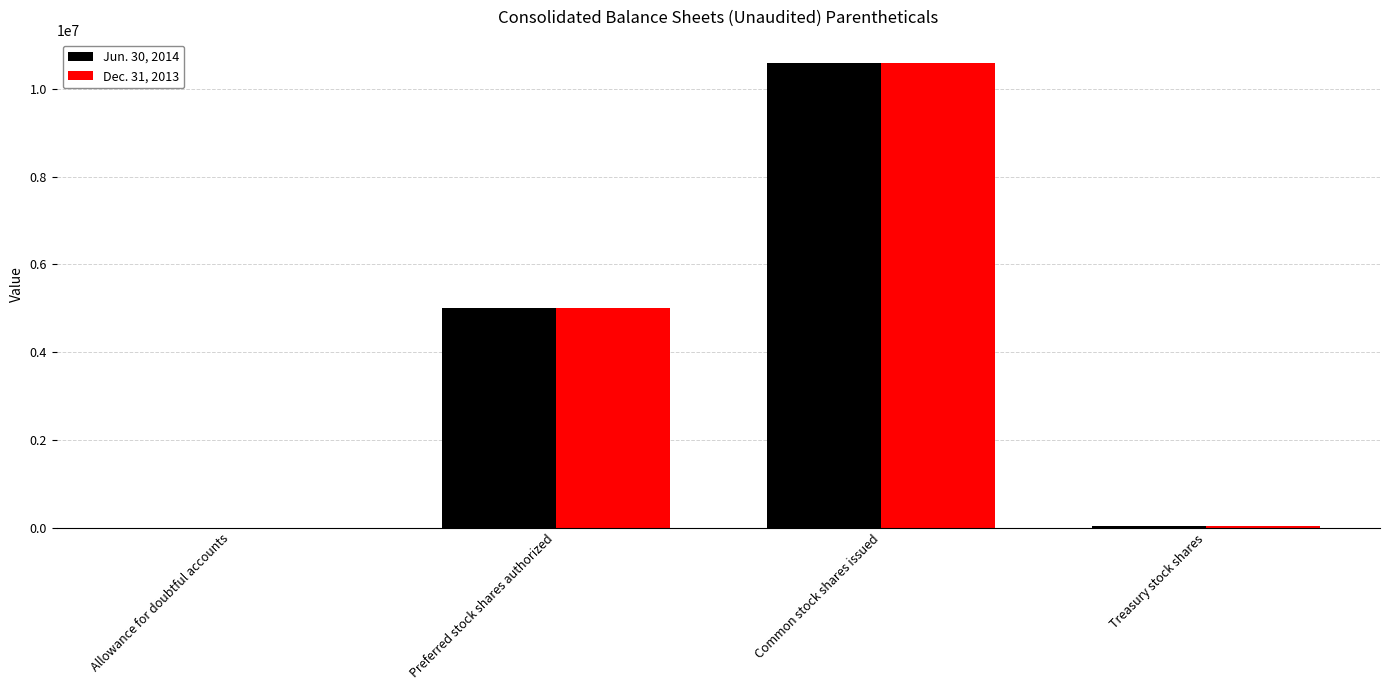

At which label does Jun. 30, 2014 reach its peak?

Common stock shares issued